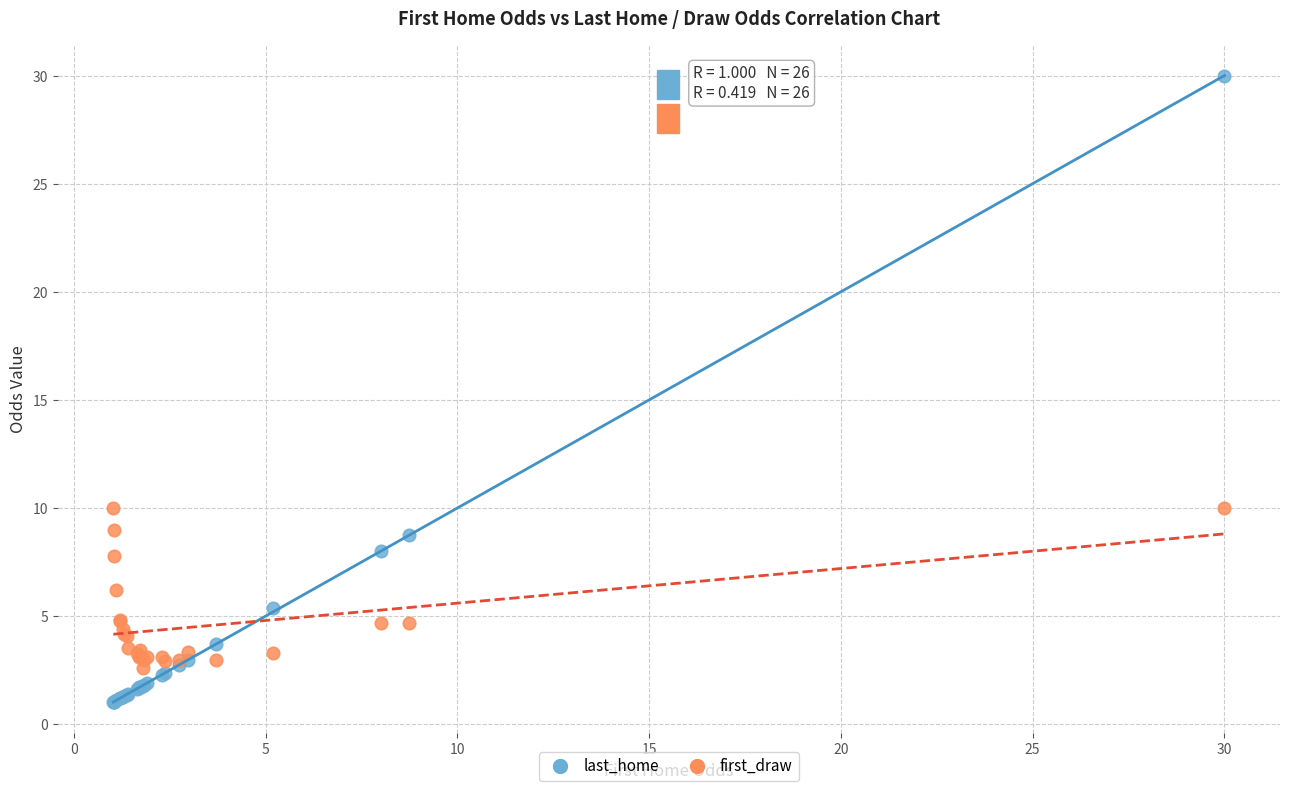

What is the X range (max minus min) for the scatter plot?

29.0